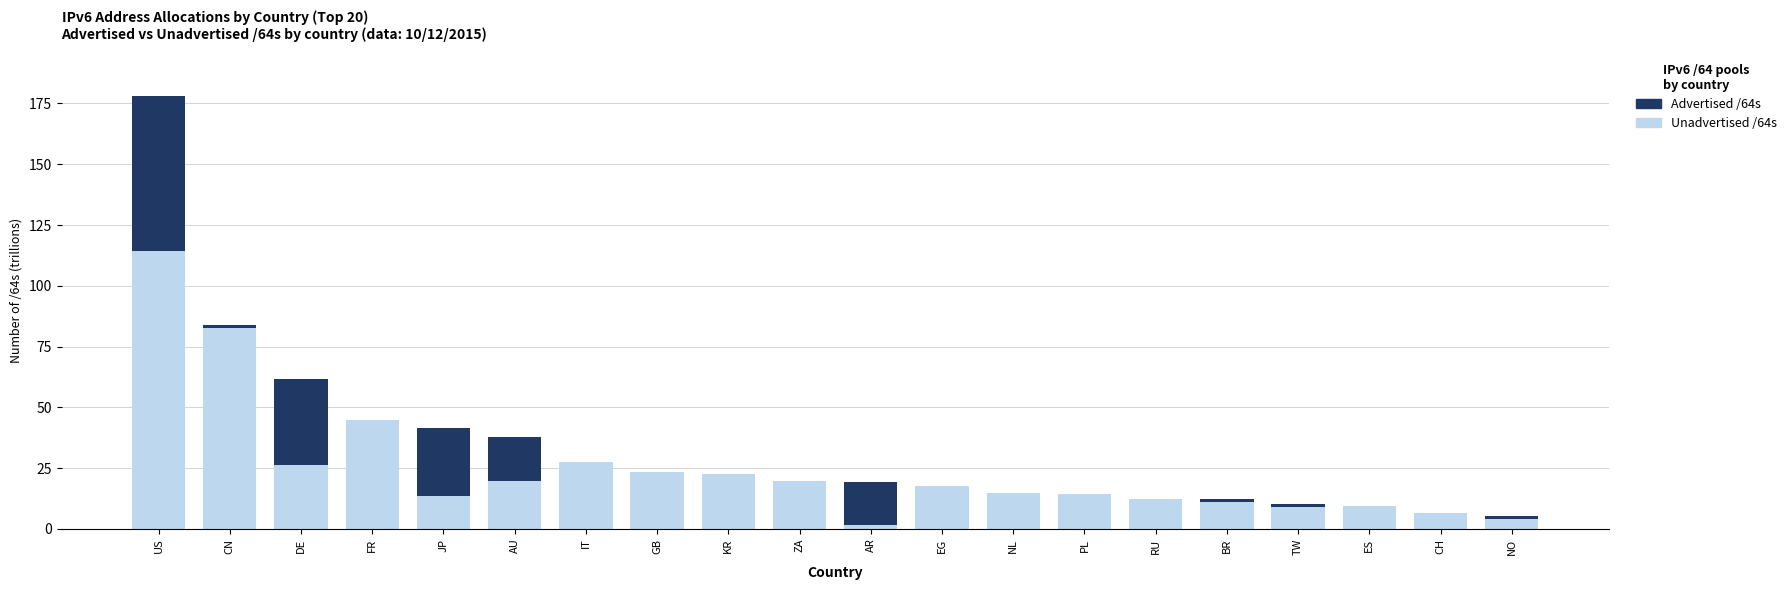

At which category is the sum across all series the highest?

US